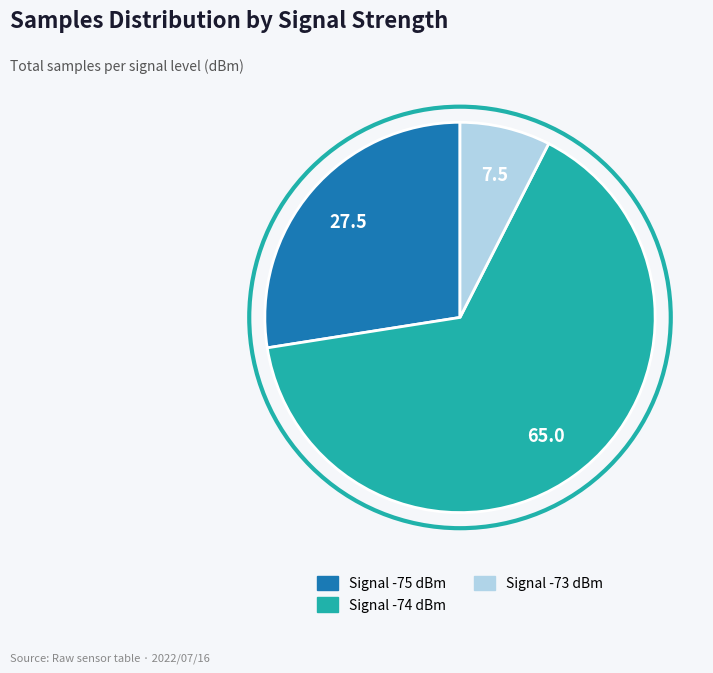

Count the number of slices in the pie.

3